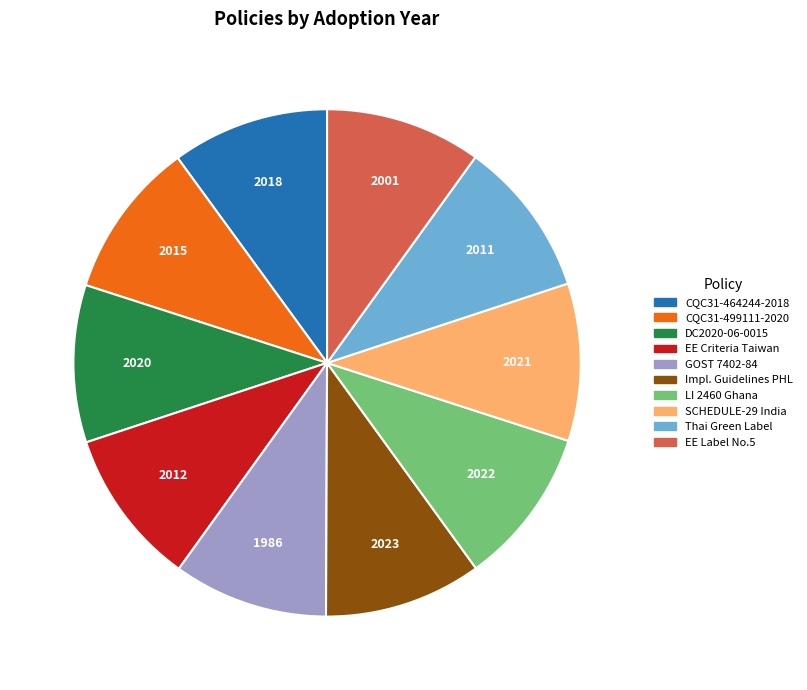

What is the ratio of the value at Impl. Guidelines PHL to the value at Thai Green Label?

1.0